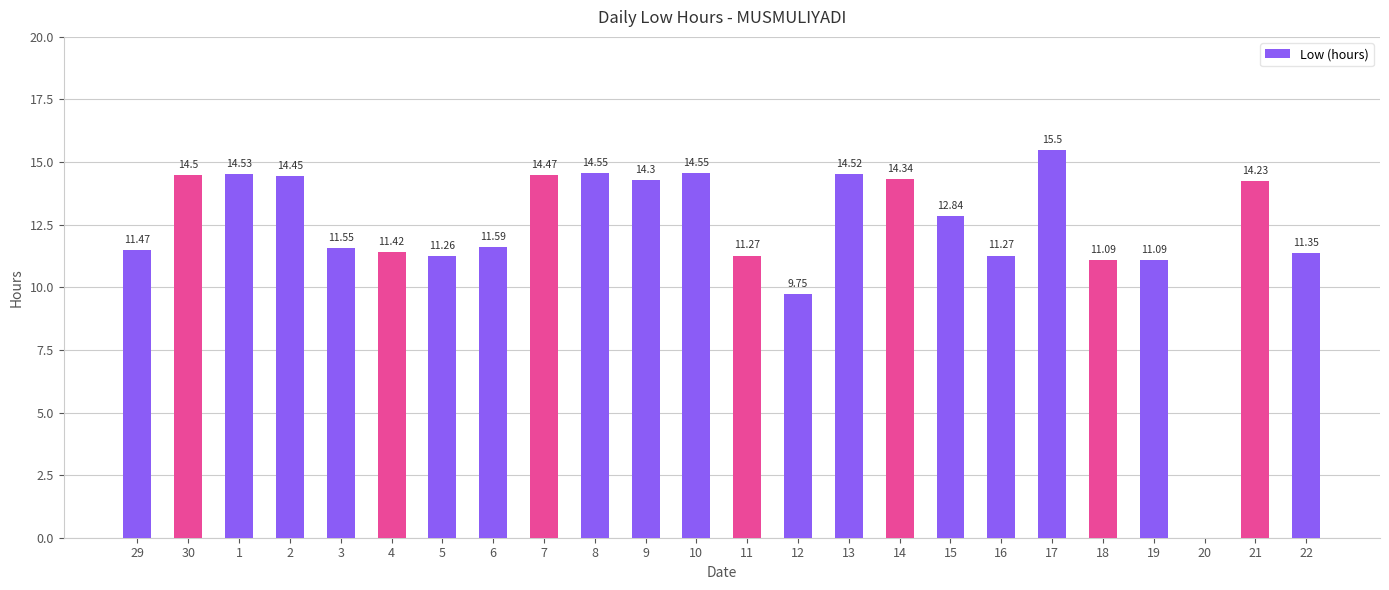

What is the ratio of the value at 18 to the value at 7?

0.8